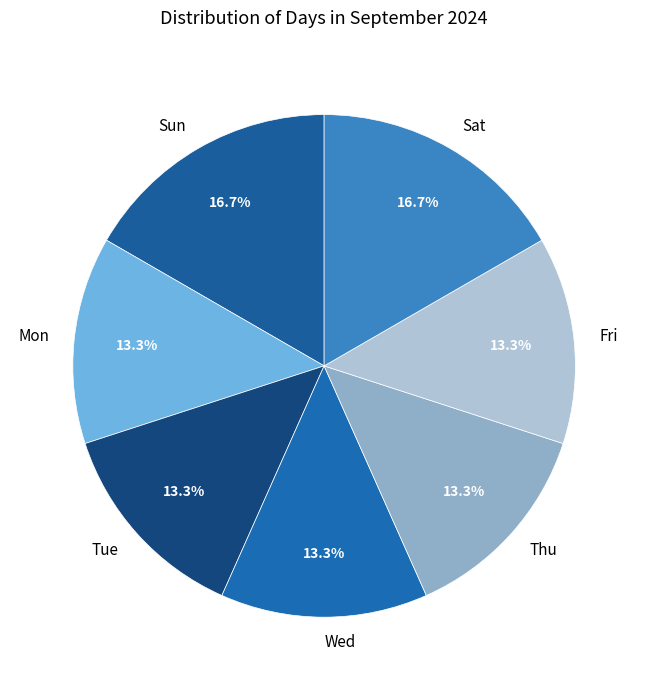

What percentage do Sun and Fri together represent?

30.0%